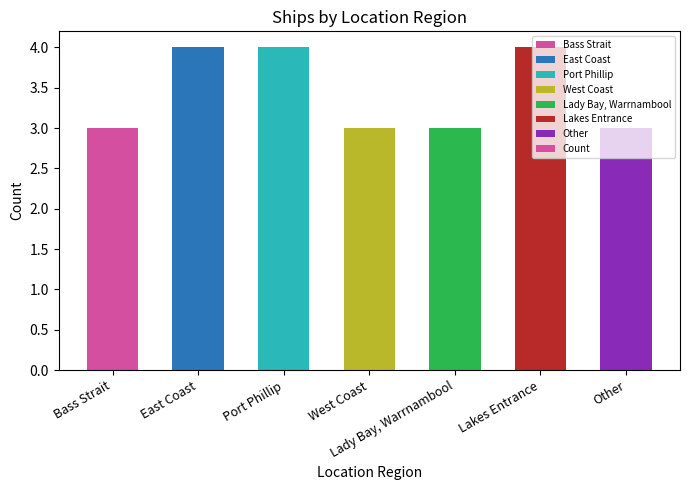

Reading left to right, what are all the values shown in this chart?

Bass Strait=3	East Coast=4	Port Phillip=4	West Coast=3	Lady Bay, Warrnambool=3	Lakes Entrance=4	Other=3